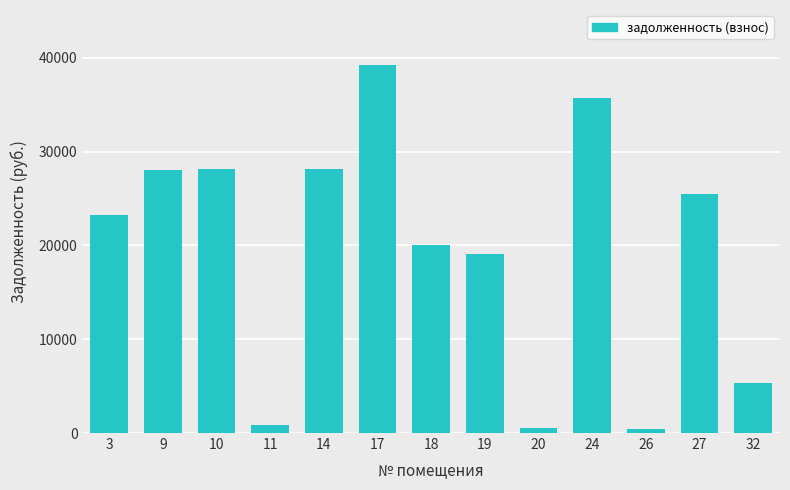

The value at 14 is 28108.7. True or false?

True